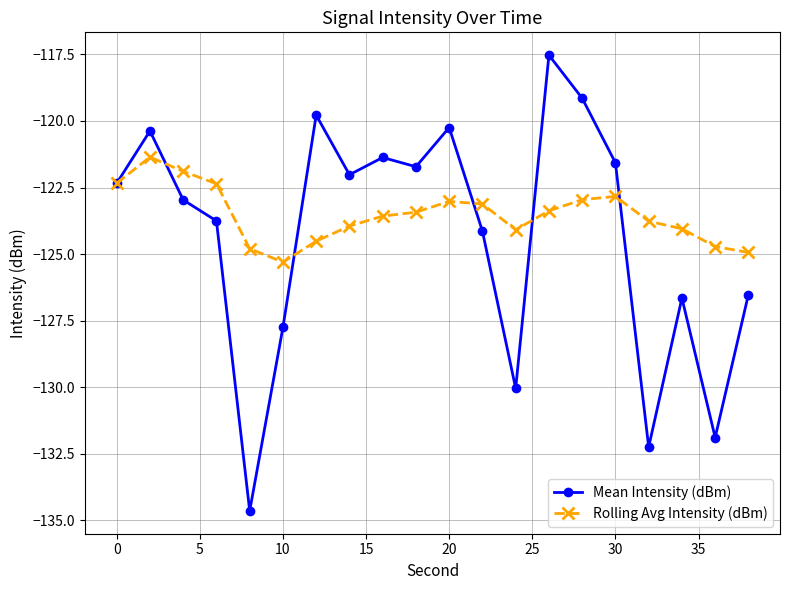

List the series in order of their overall mean, highest first.

Rolling Avg Intensity (dBm), Mean Intensity (dBm)